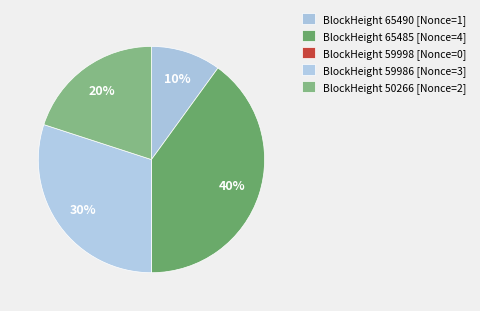

Rank the categories by value from lowest to highest.

59998, 65490, 50266, 59986, 65485